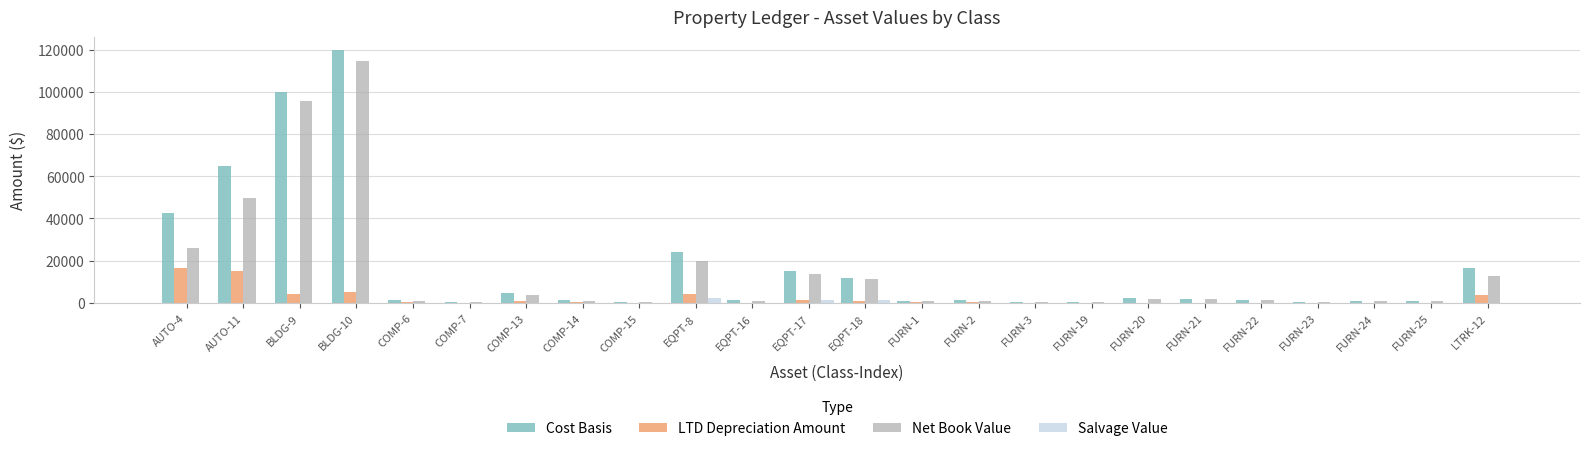

What is the sum of all Net Book Value values?

361068.8